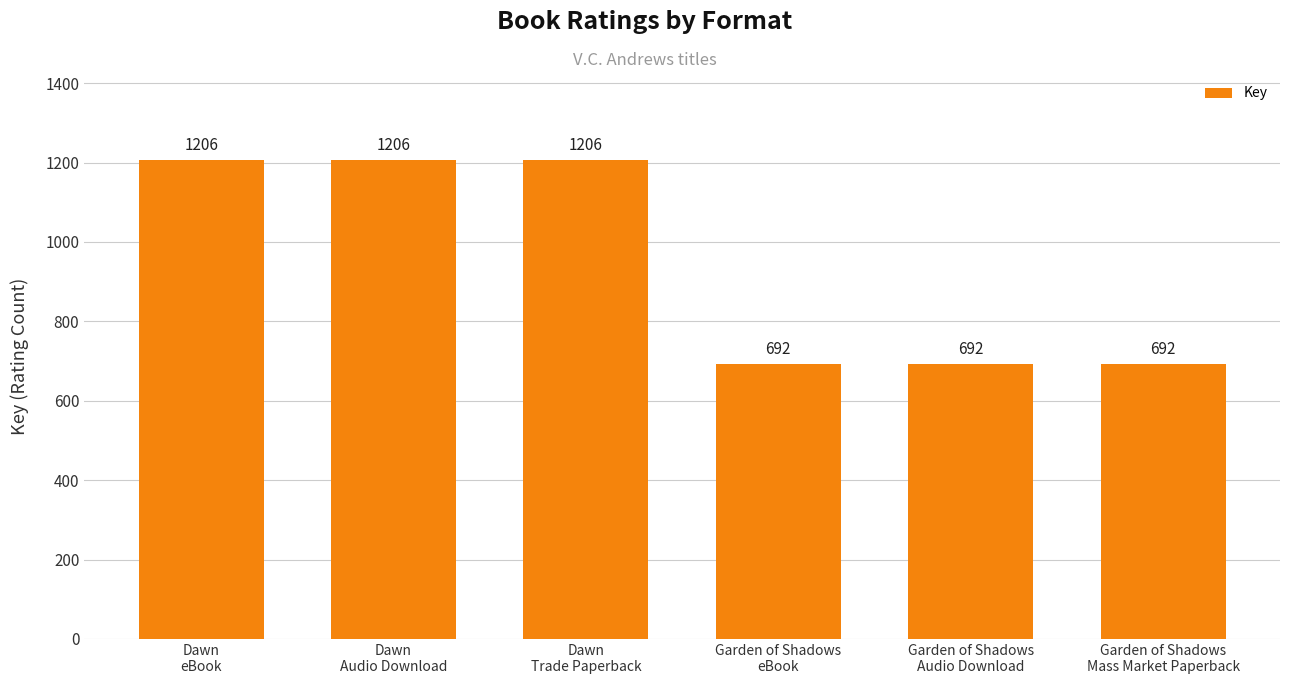

What is the value of the 3rd bar from the left?

1206